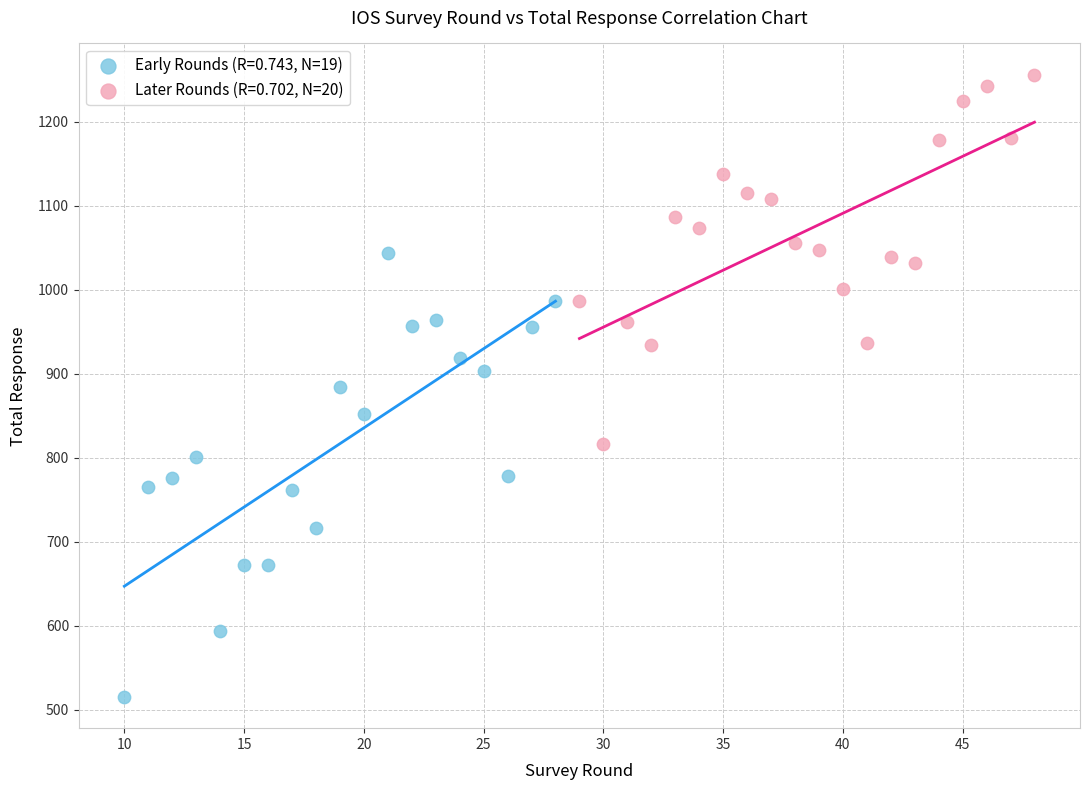

What are all the series names shown in the legend?

Early Rounds (R=0.743, N=19), Later Rounds (R=0.702, N=20)